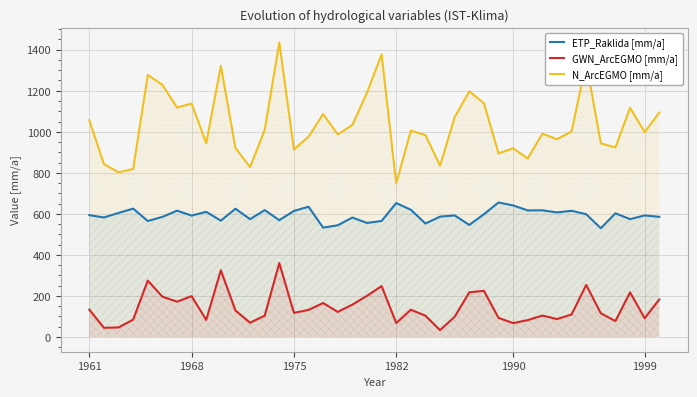

What is the minimum value shown in the chart?

33.6